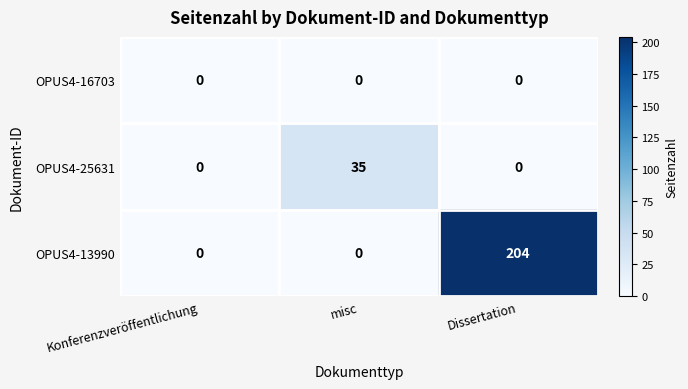

Which label corresponds to the largest value in the chart?

Dissertation